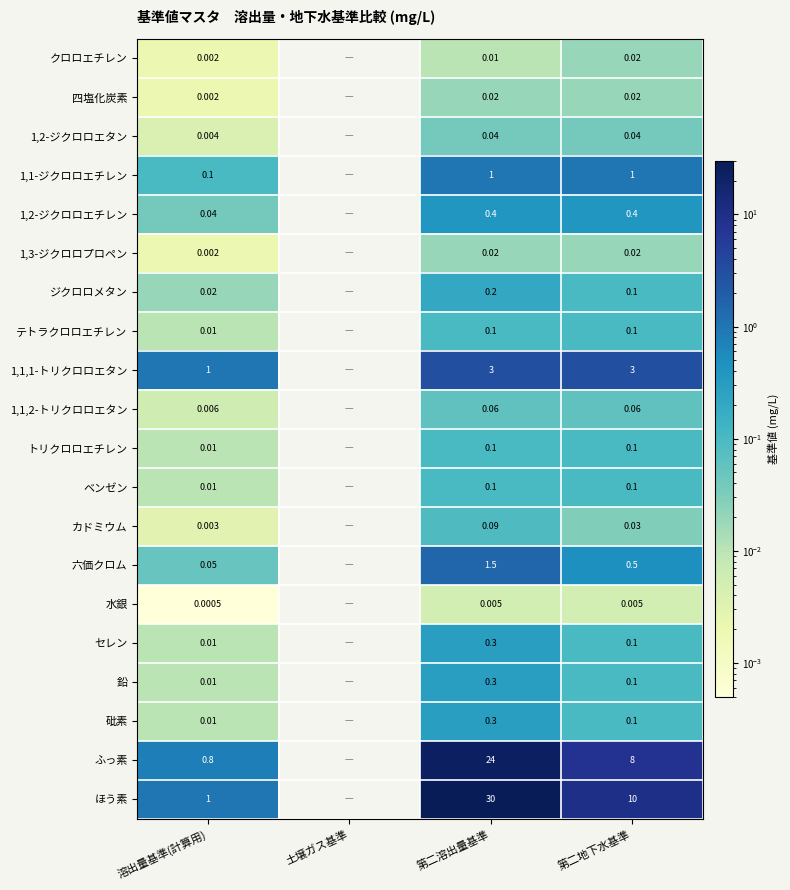

Is the value of 六価クロム at 溶出量基準(計算用) greater than the value of 1,1-ジクロロエチレン at 第二溶出量基準?

No